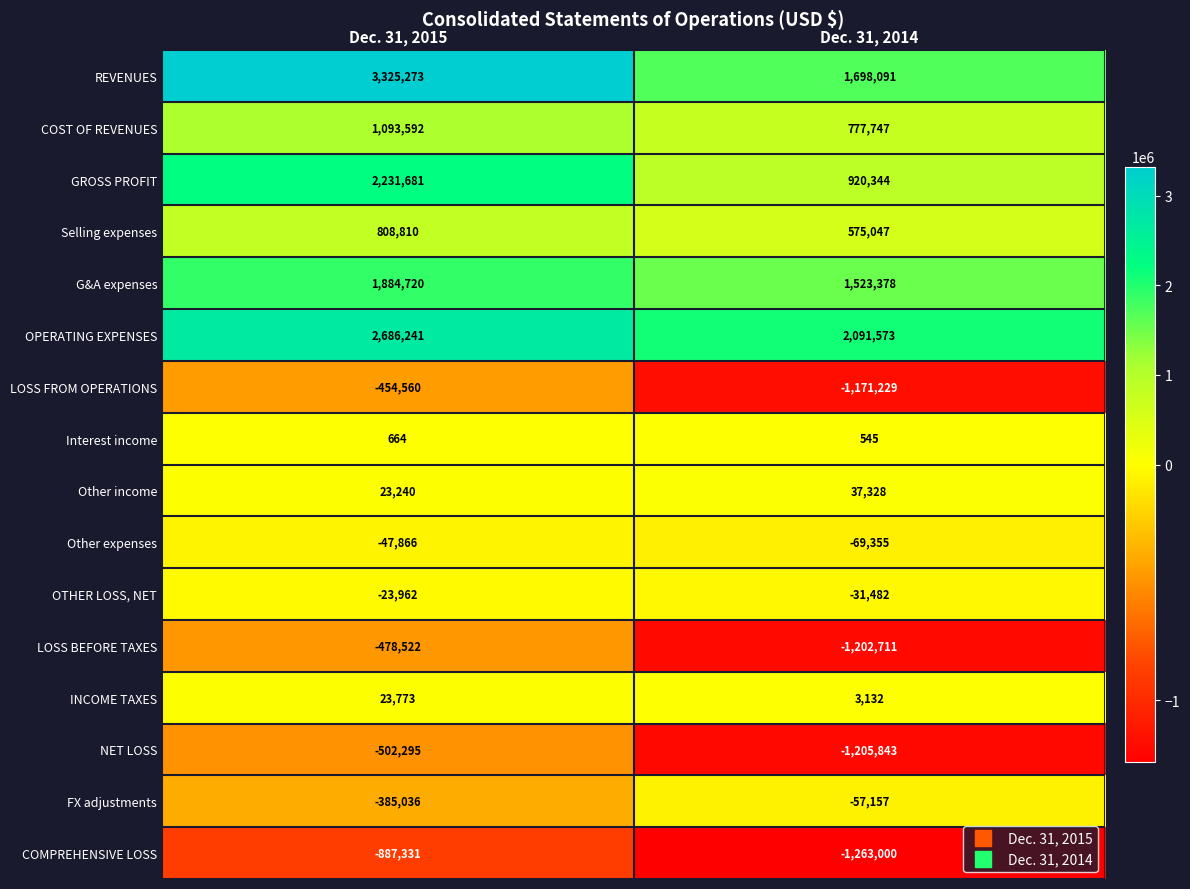

The GROSS PROFIT series shows 1061745 at Dec. 31, 2015. True or false?

False